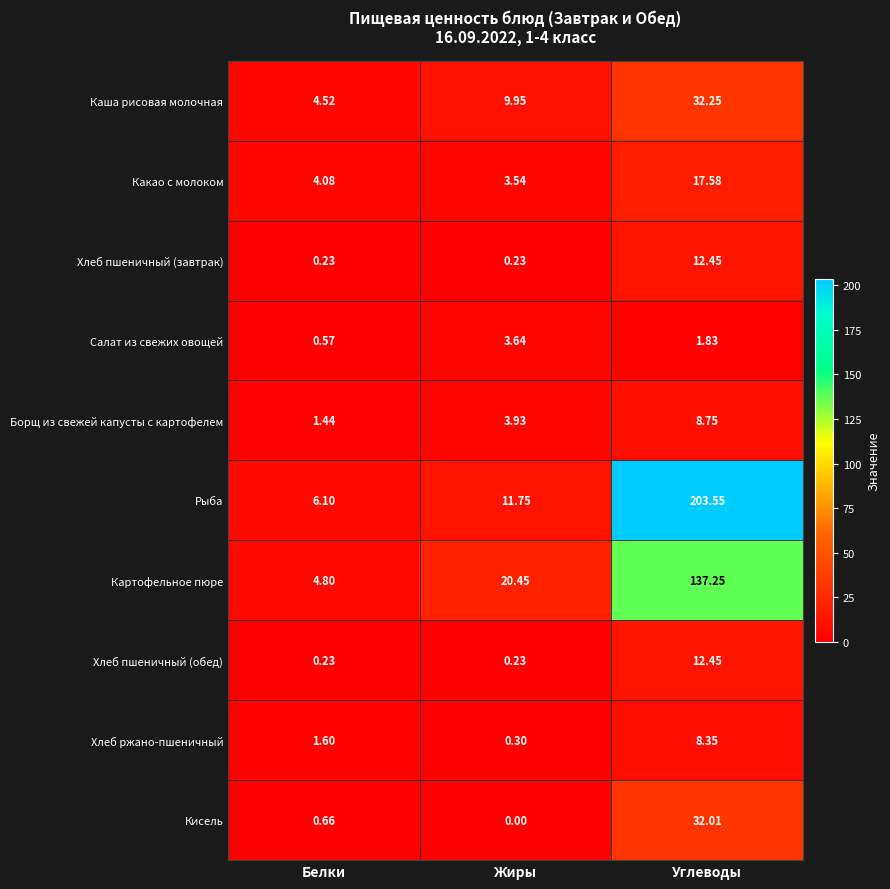

List the labels in order of Каша рисовая молочная value, smallest first.

Белки, Жиры, Углеводы